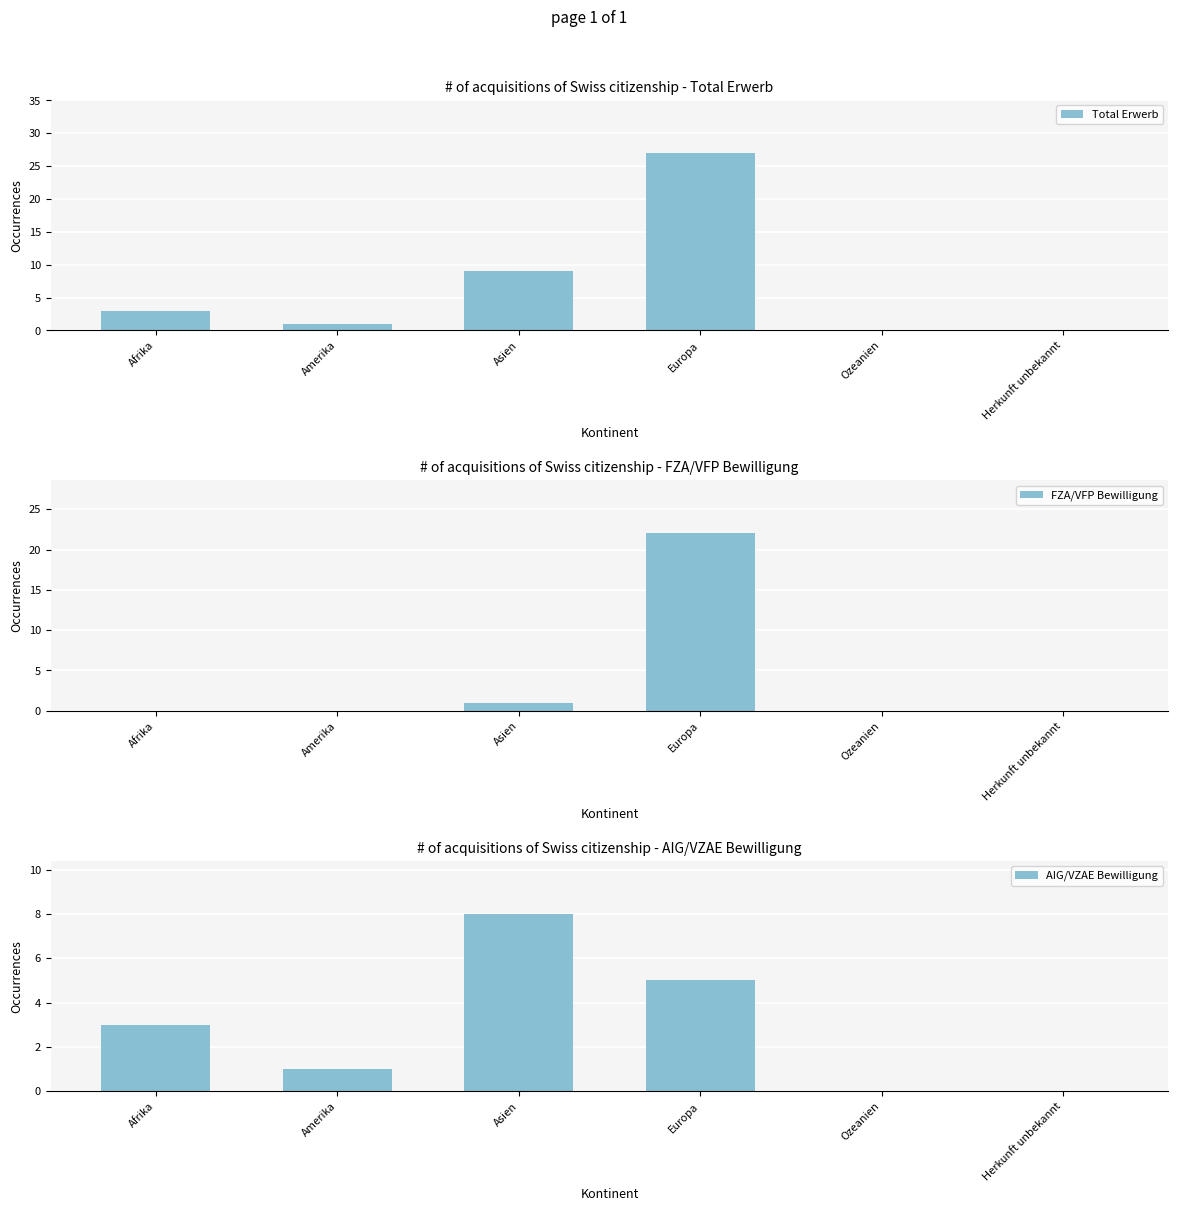

Reading right to left, extract all data points from this chart.

Total Erwerb: Herkunft unbekannt=0	Ozeanien=0	Europa=27	Asien=9	Amerika=1	Afrika=3
FZA/VFP Bewilligung: Herkunft unbekannt=0	Ozeanien=0	Europa=22	Asien=1	Amerika=0	Afrika=0
AIG/VZAE Bewilligung: Herkunft unbekannt=0	Ozeanien=0	Europa=5	Asien=8	Amerika=1	Afrika=3